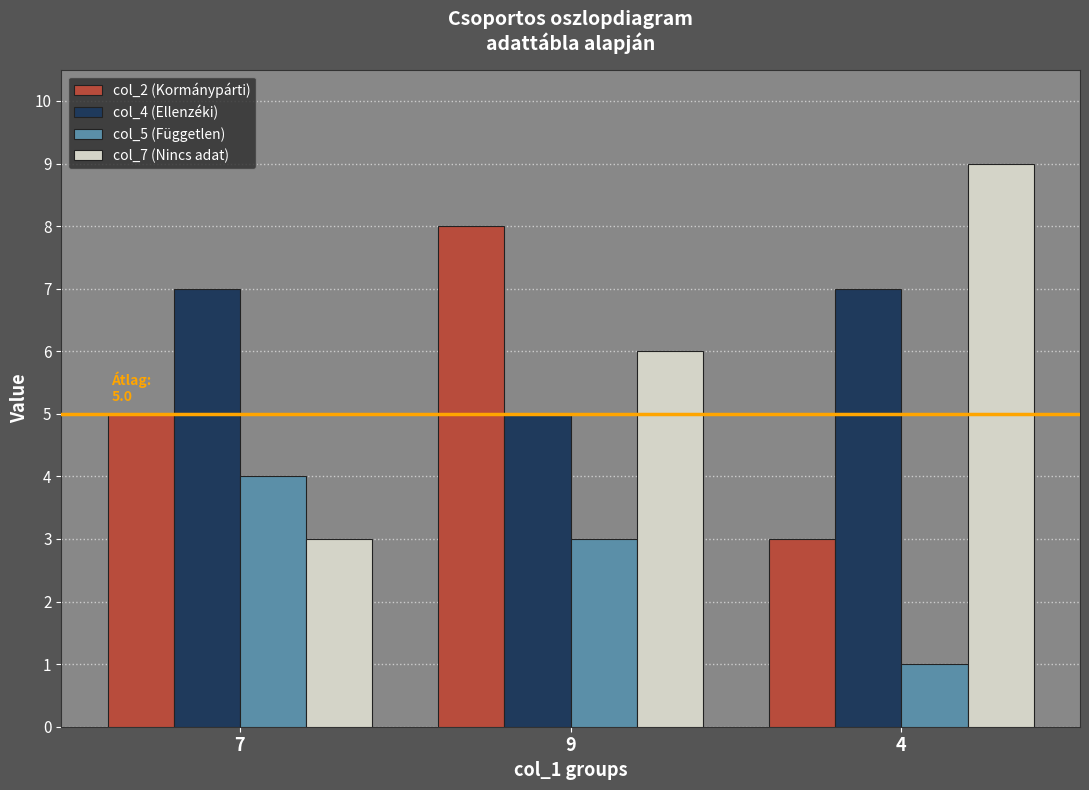

At which label does col_2 (Kormánypárti) reach its minimum?

4